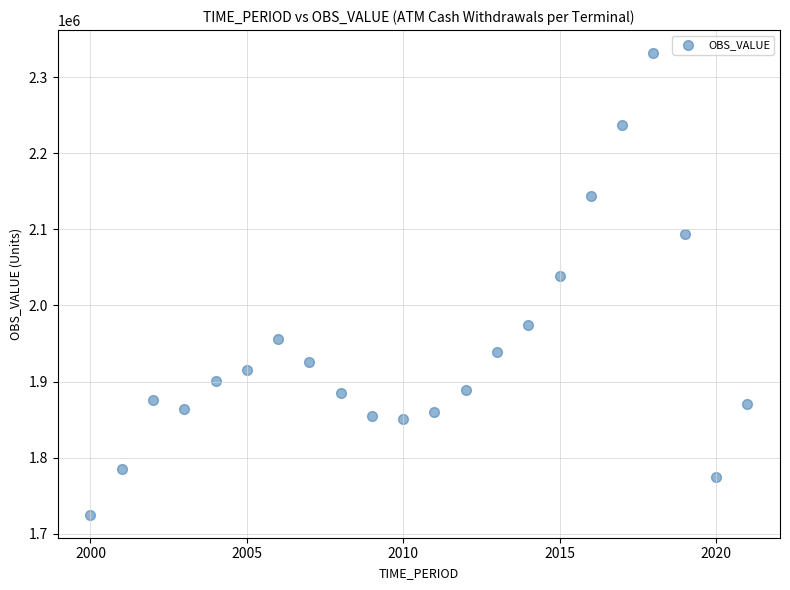

What is the range of X values (max minus min)?

21.0